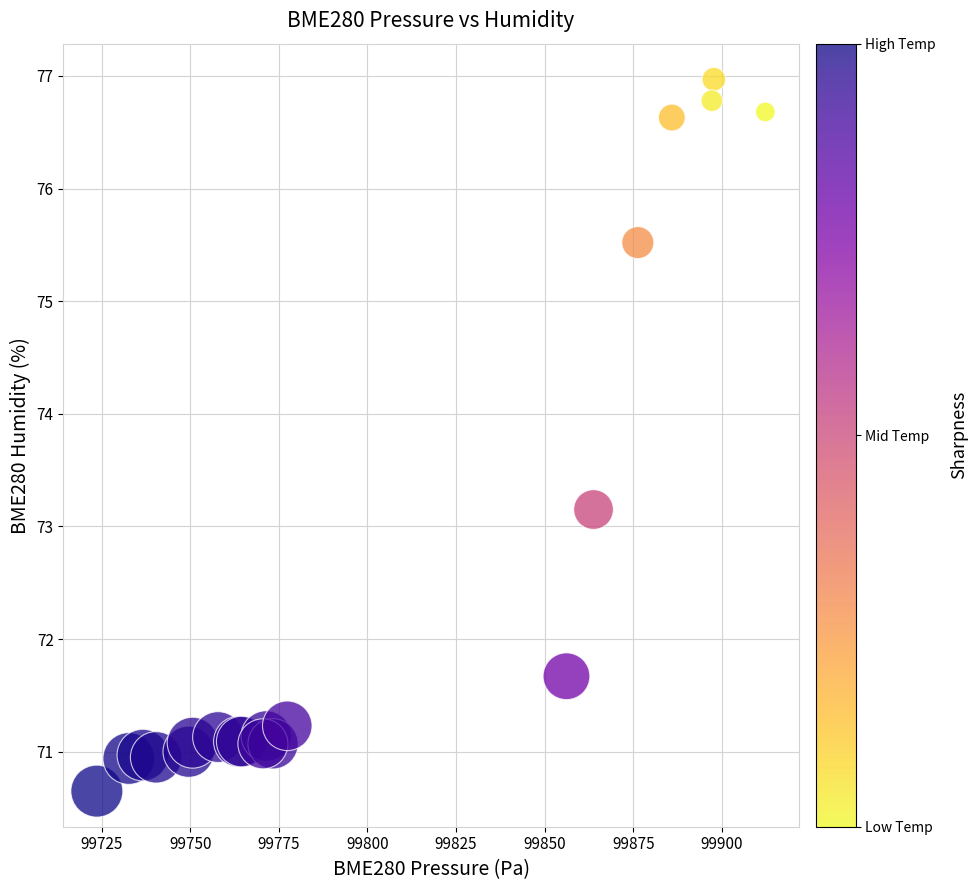

What Y value in the scatter plot is closest to 73?

73.2